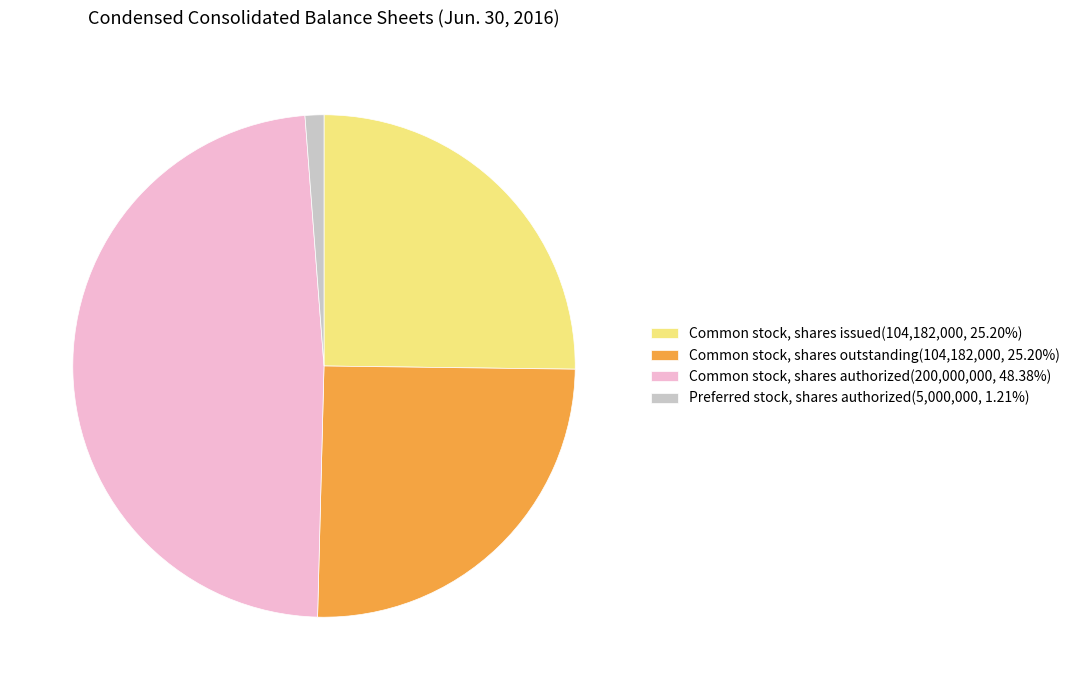

Is there any slice that represents more than half of the pie?

No